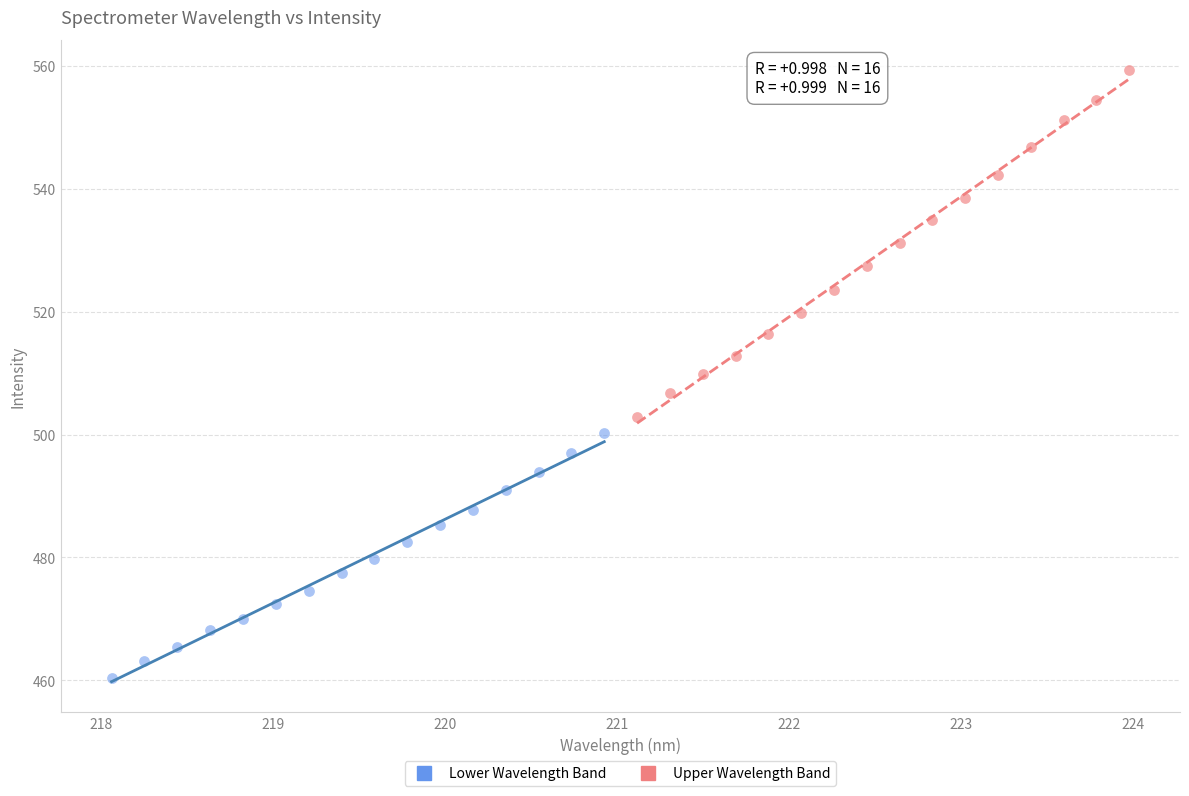

Which series has the largest Y range (max minus min)?

Upper Wavelength Band